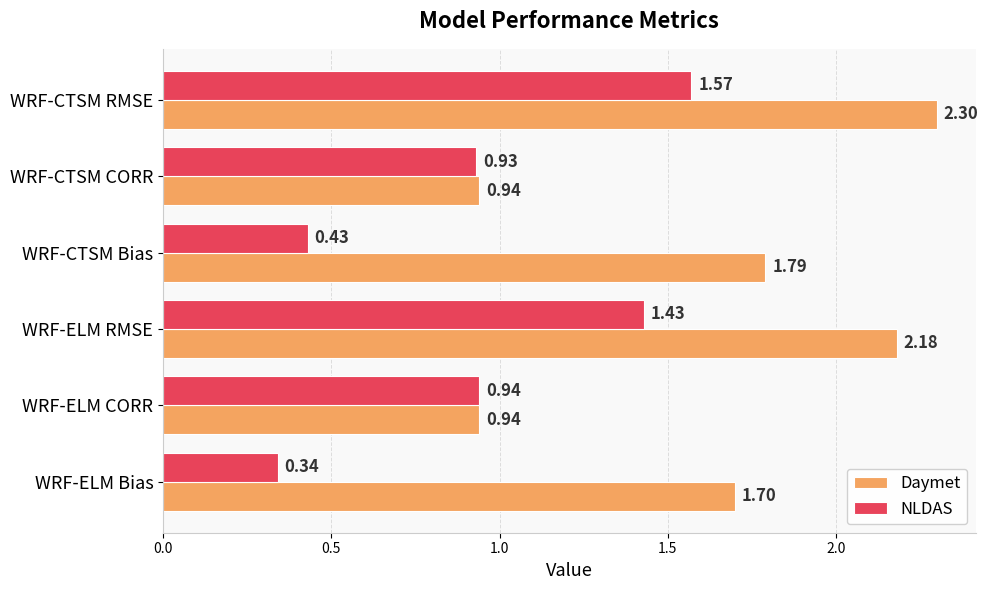

How many data points does each series have?

6